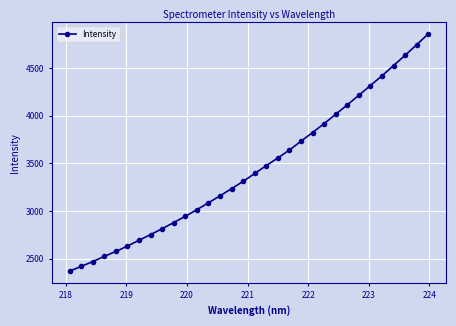

True or false: the data has more than 2 interior local peaks.

False